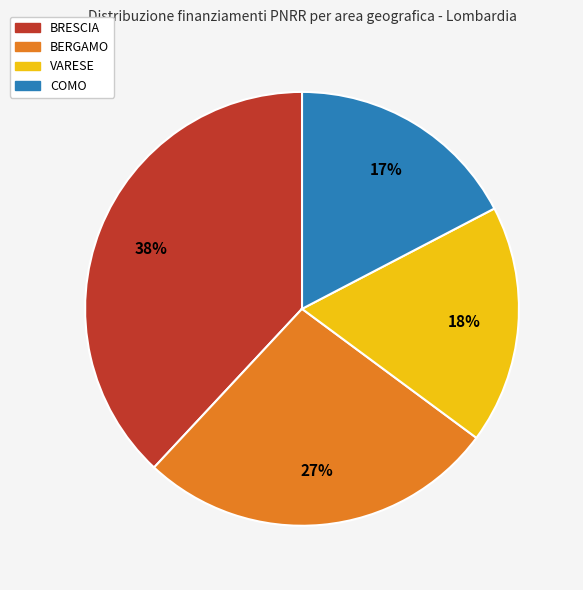

Is there any slice that represents more than half of the pie?

No